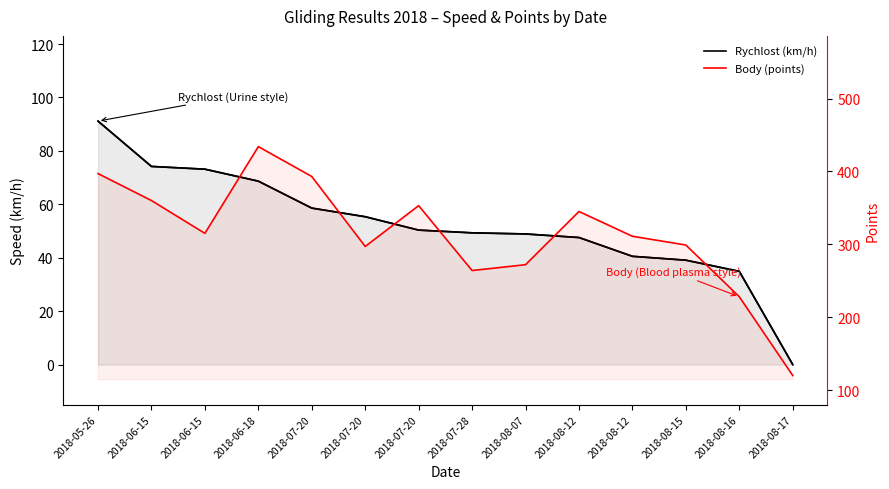

How many values in the Body (points) series exceed 315?

6